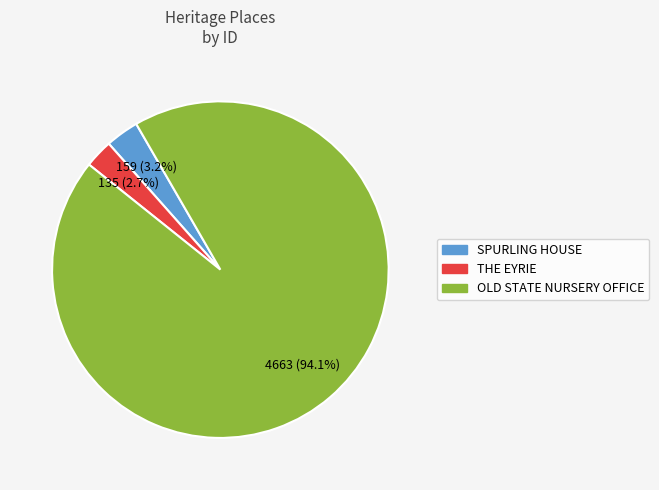

To the nearest percent, what is the average slice percentage?

33%